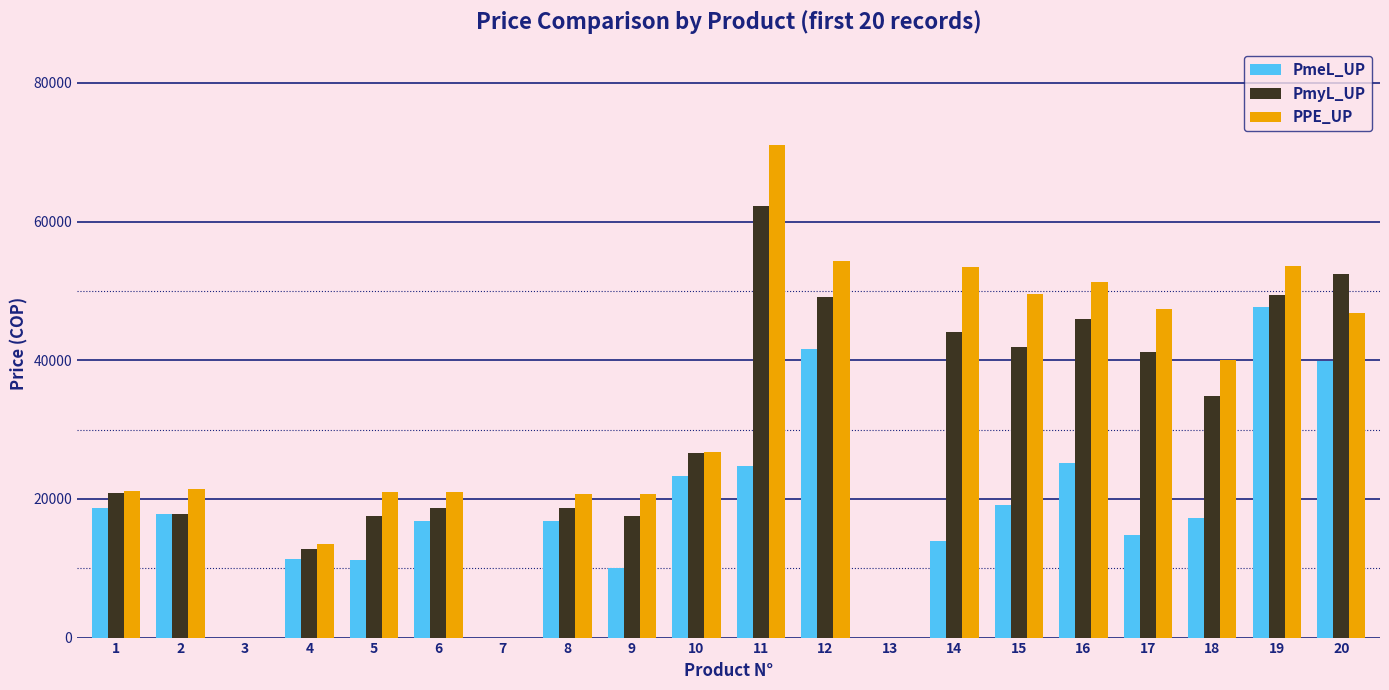

The value of PmeL_UP at 20 is 39920. True or false?

True